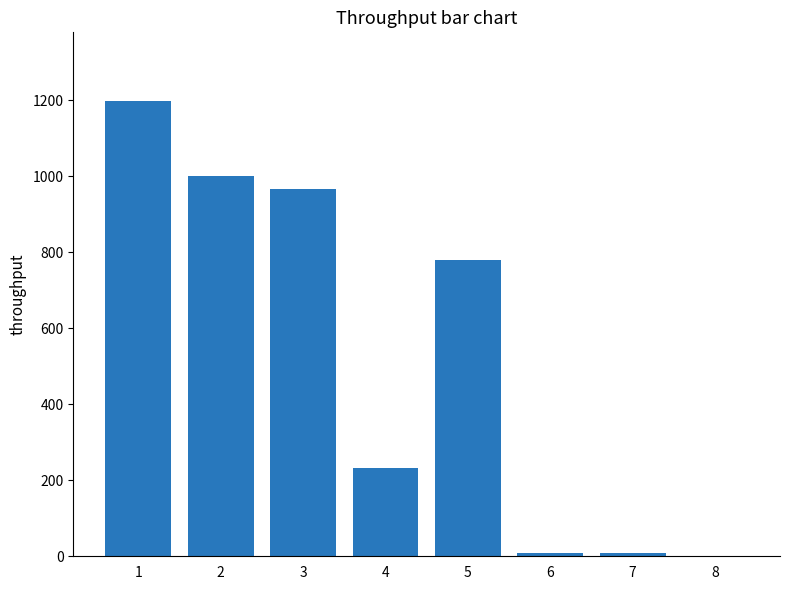

What is the greatest value displayed?

1199